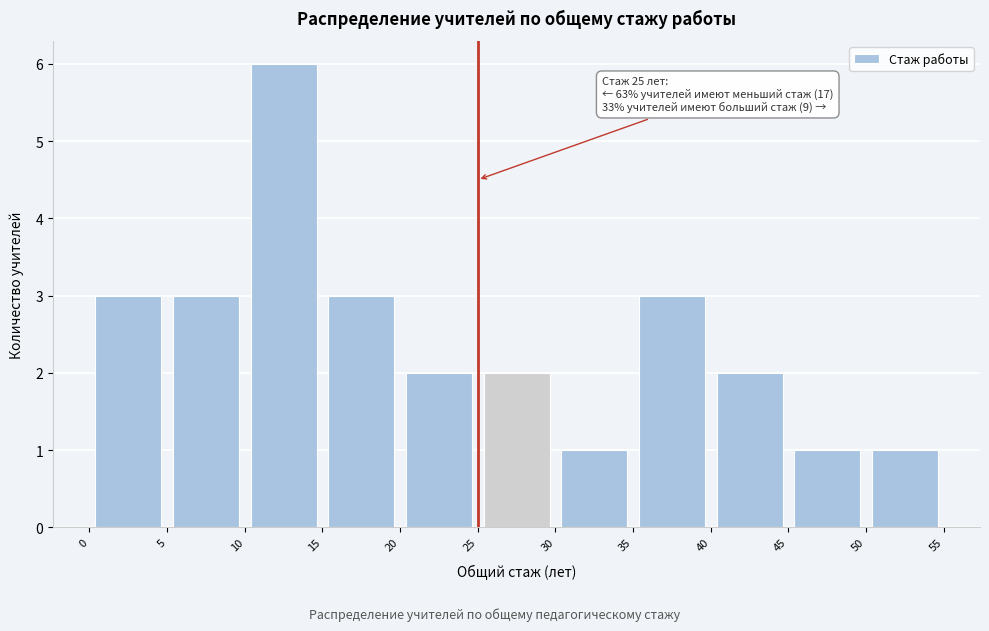

Over which range of the x-axis is the bar tallest?

10 to 15